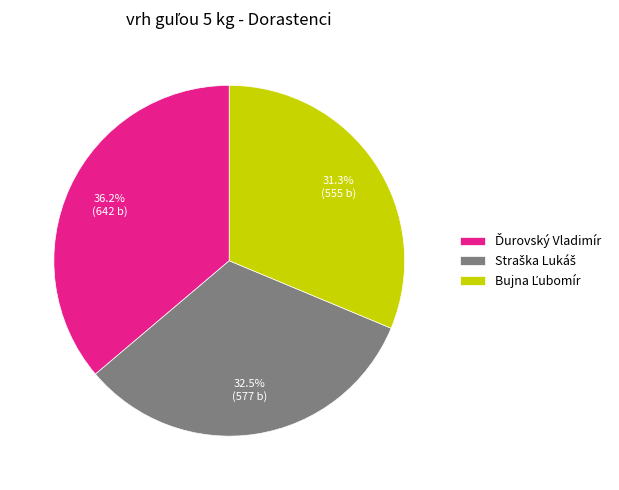

Does any single category account for the majority?

No